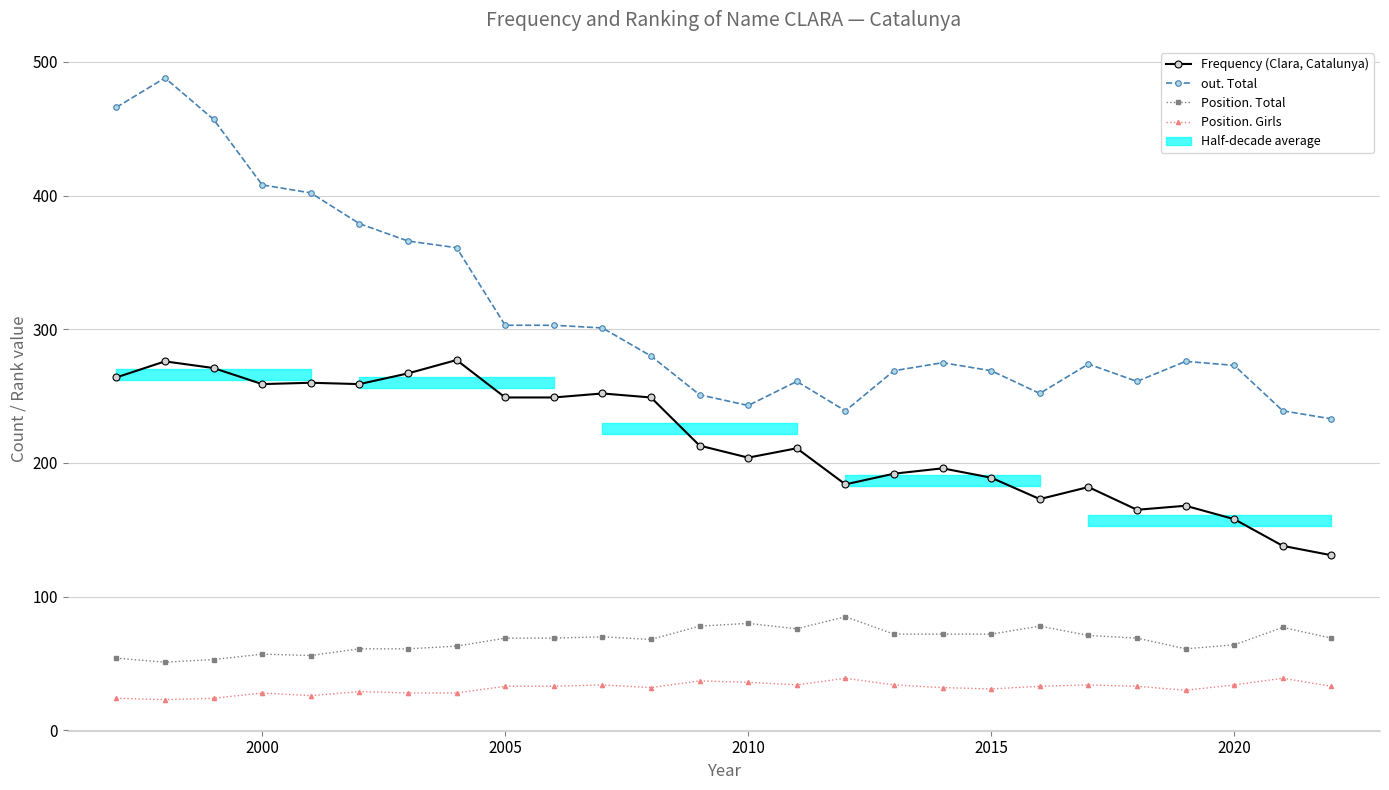

What is the value of the Frequency (Clara, Catalunya) point at the 6th from the left?

259